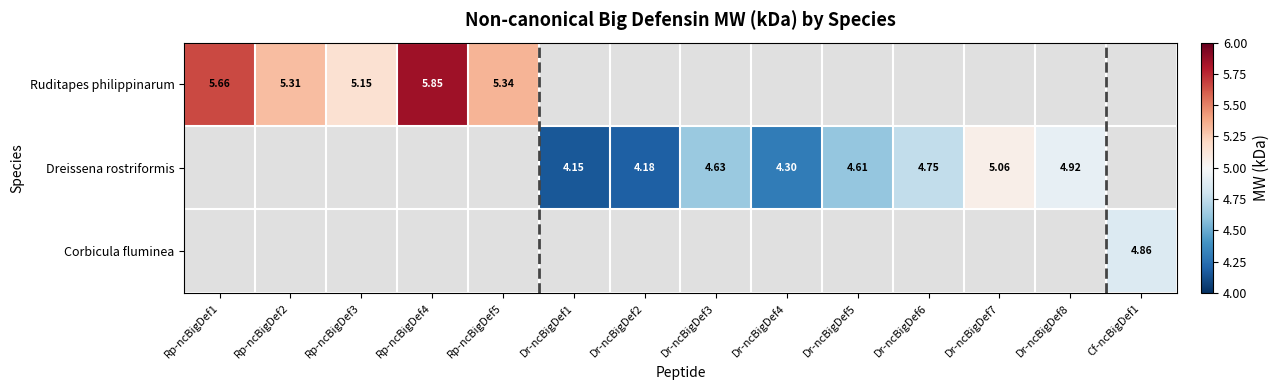

What is the maximum value shown in the chart?

5.8